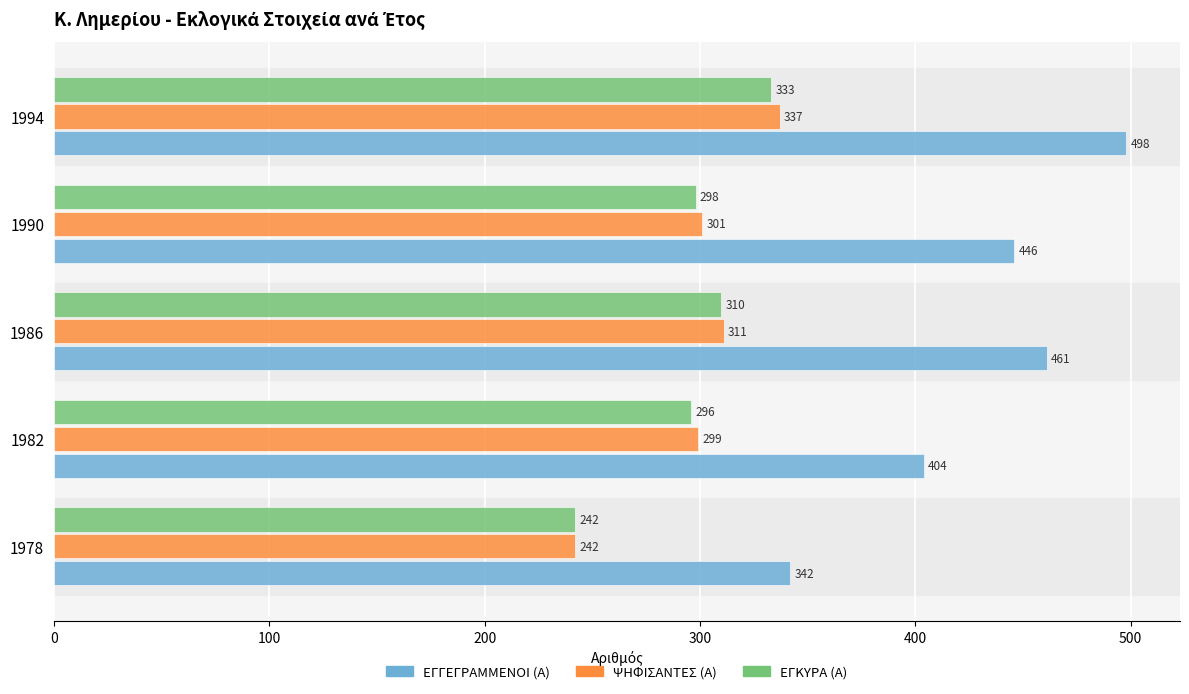

Which series has the largest range (max minus min)?

ΕΓΓΕΓΡΑΜΜΕΝΟΙ (Α)